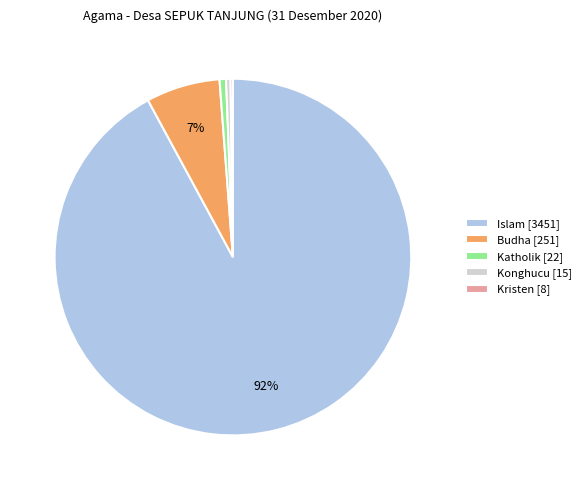

The Islam [3451] slice represents 99% of the pie. True or false?

False